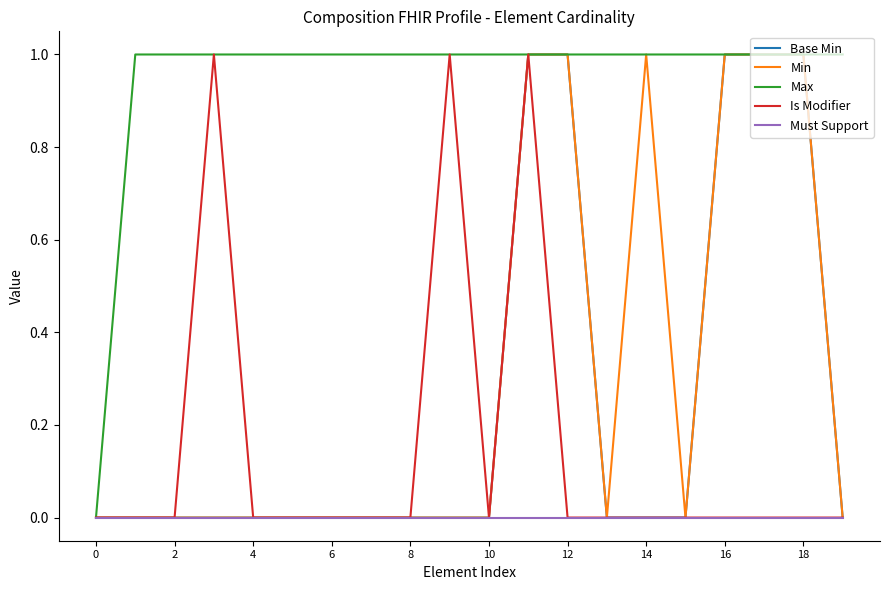

Which series has the largest total across all categories?

Max